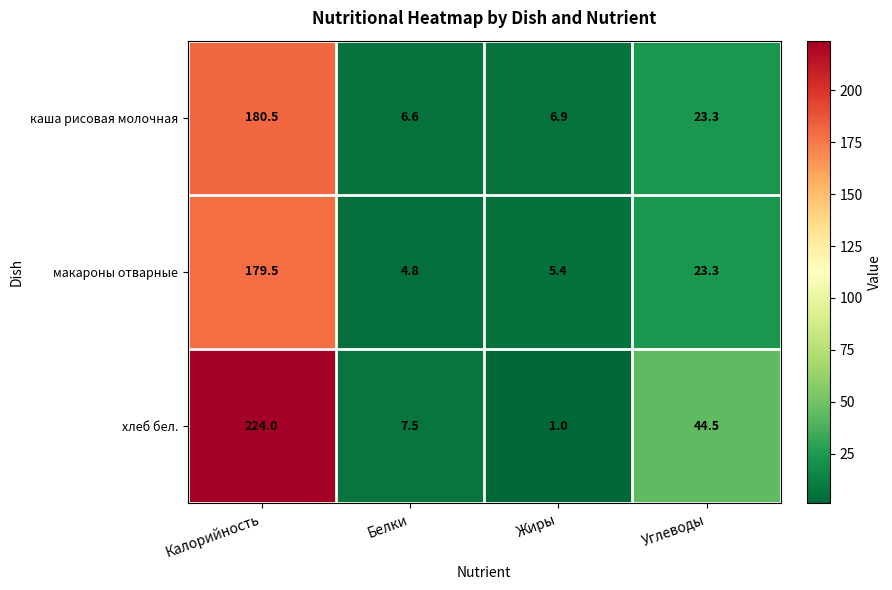

The хлеб бел. series shows 19.2 at Углеводы. True or false?

False